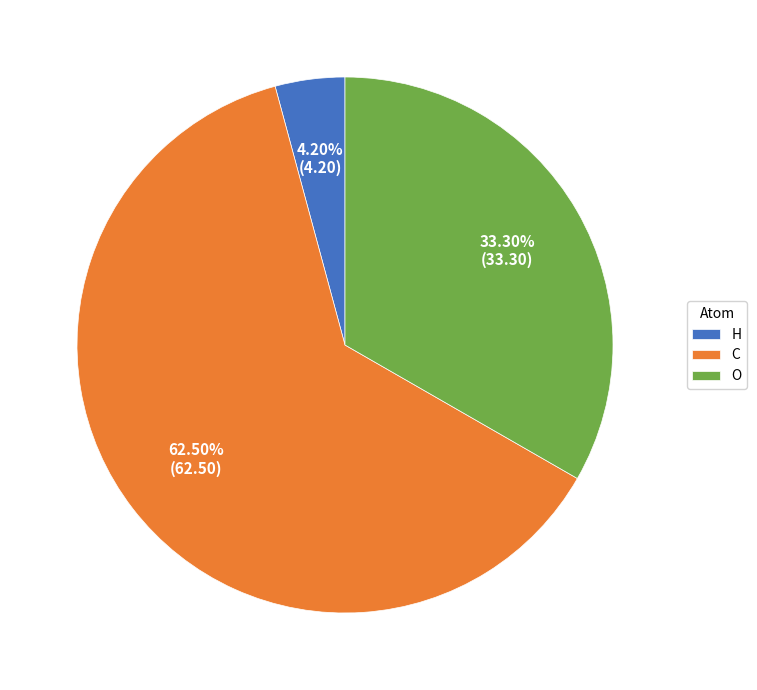

Combined, do C and O account for over 50%?

Yes